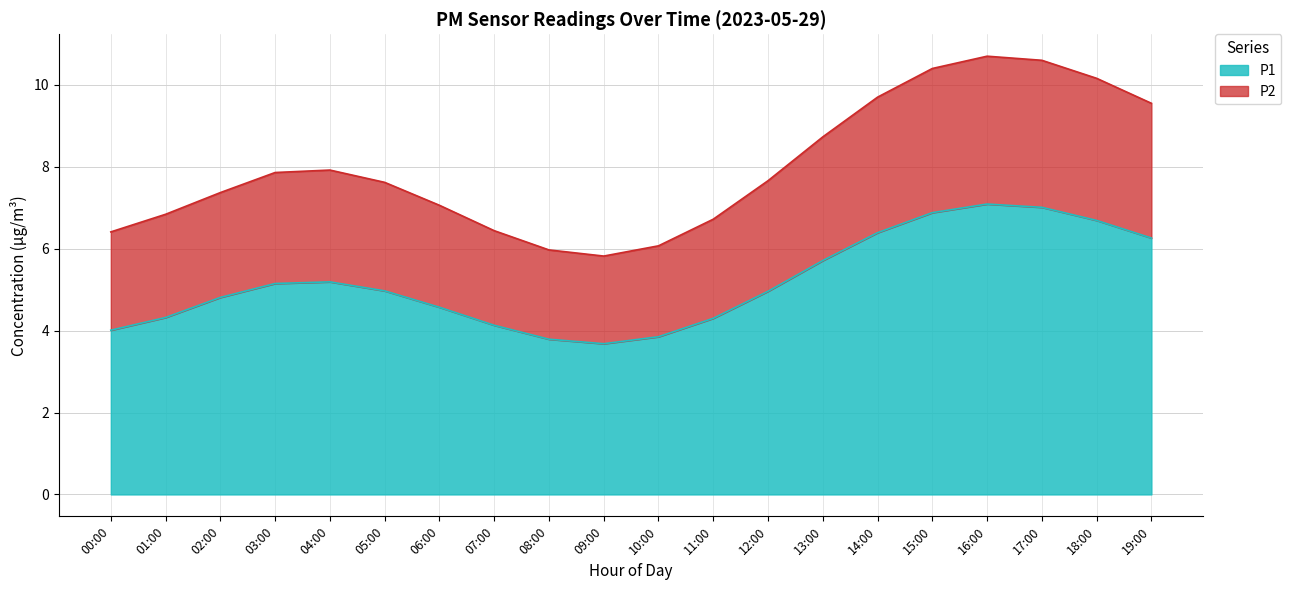

What is the smallest value displayed?

2.0